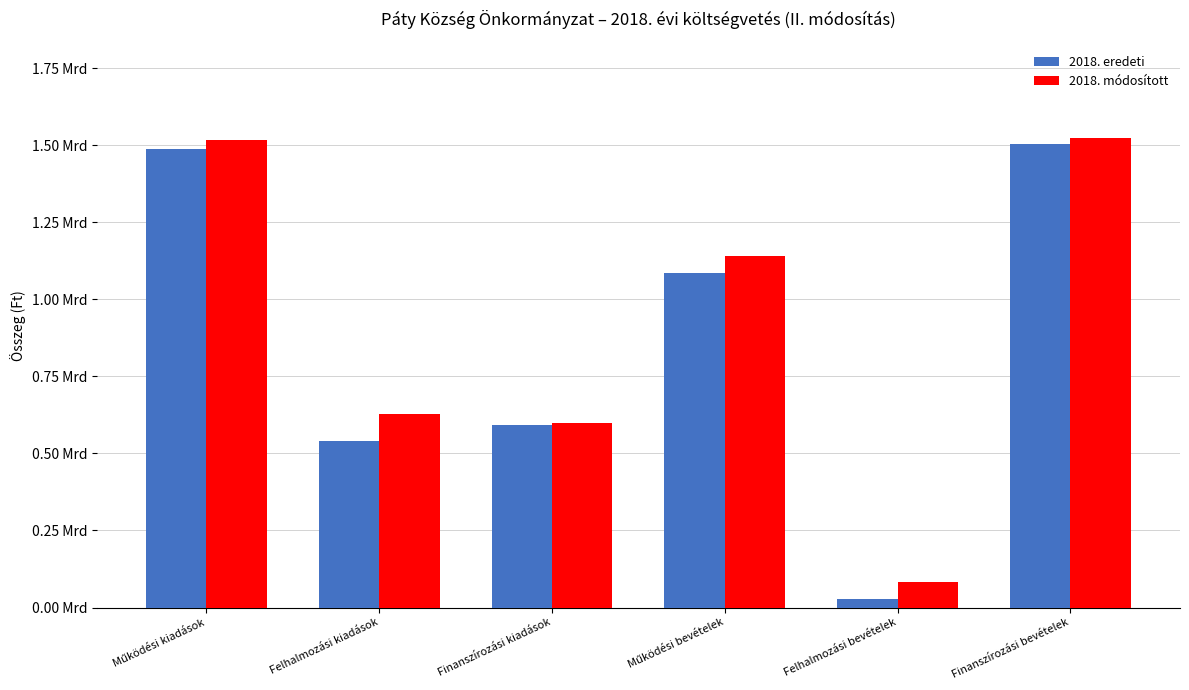

Between Működési kiadások and Felhalmozási kiadások, which series saw the biggest shift?

2018. eredeti